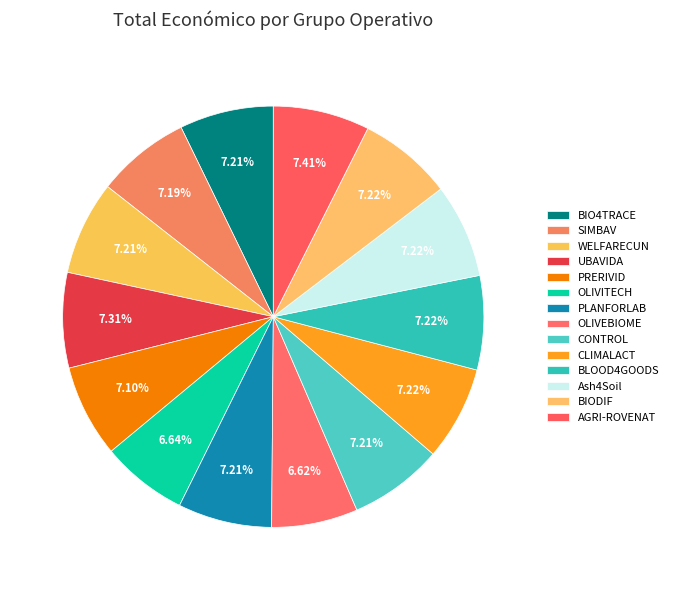

To the nearest percent, what is the average slice percentage?

7%